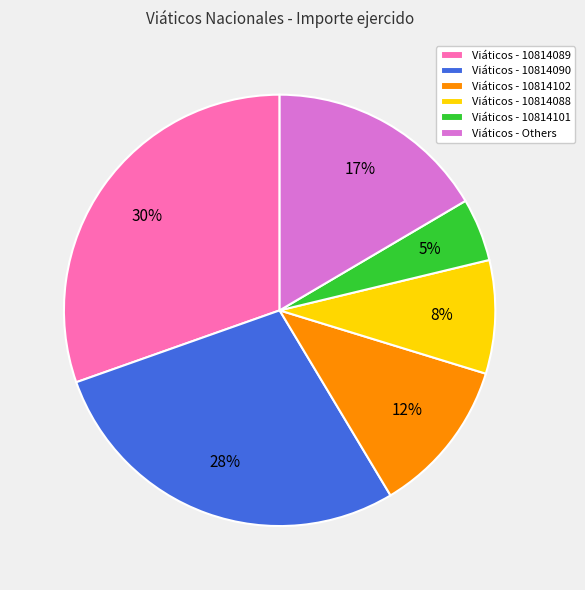

How many slices are in this pie chart?

6